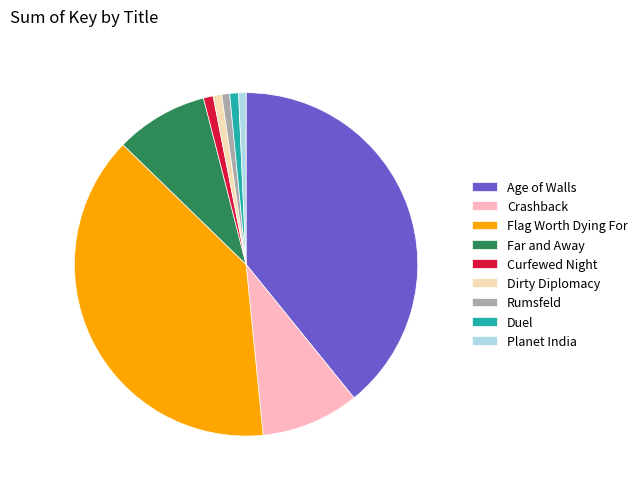

Is the sum of Rumsfeld and Flag Worth Dying For greater than half?

No